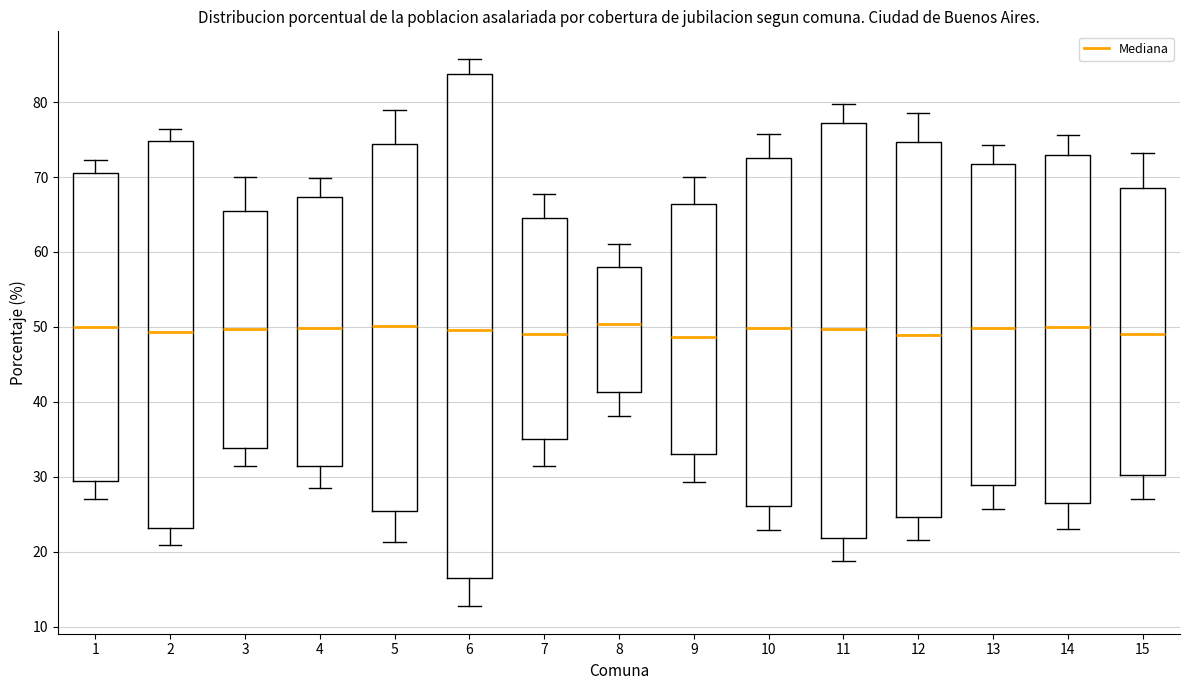

Which box is the tallest, from its lower edge to its upper edge?

6